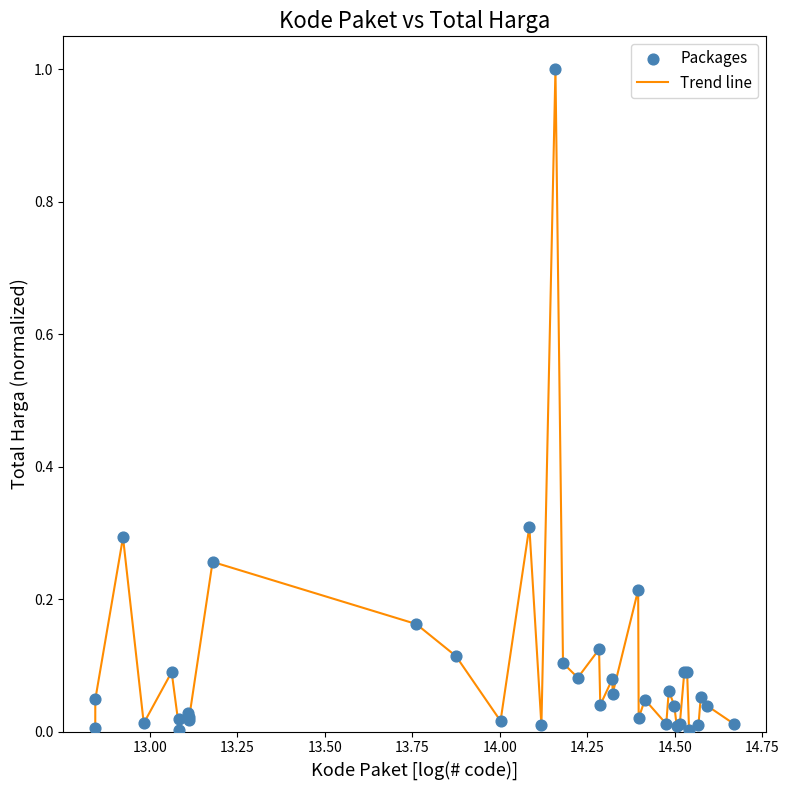

What is the difference between the maximum and minimum values?

1.0